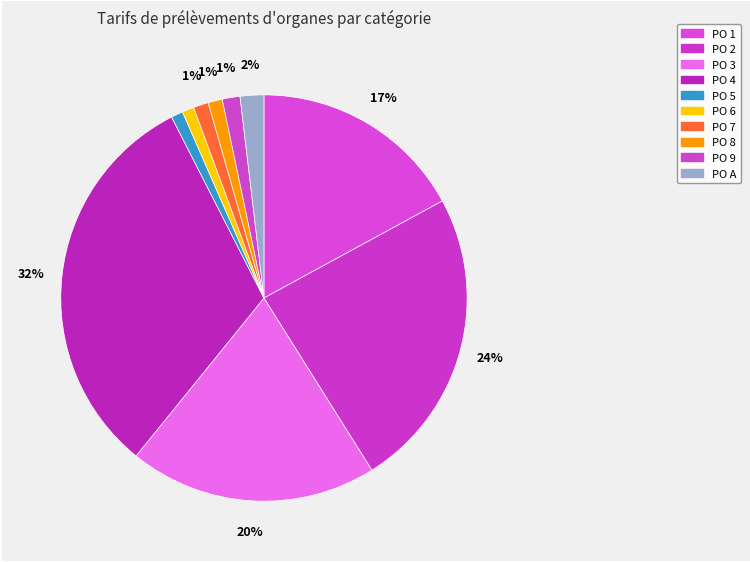

What is the change in value from PO 2 to PO 7?

-11084.4